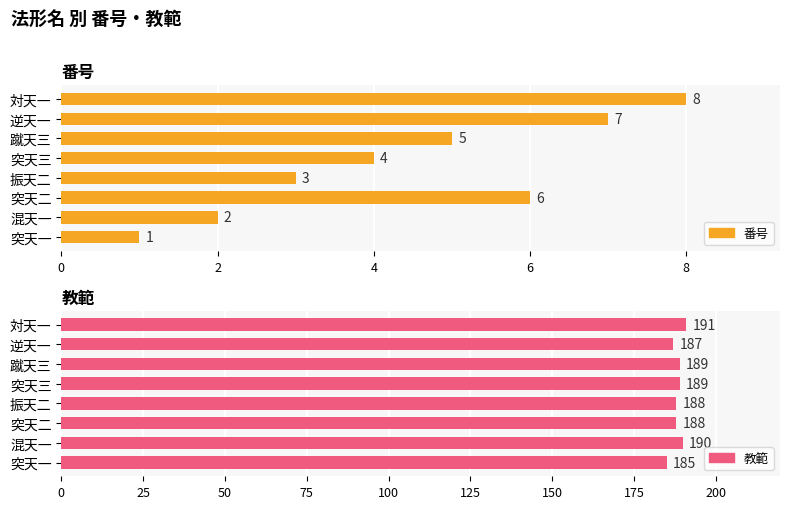

What are all the series names shown in the legend?

番号, 教範